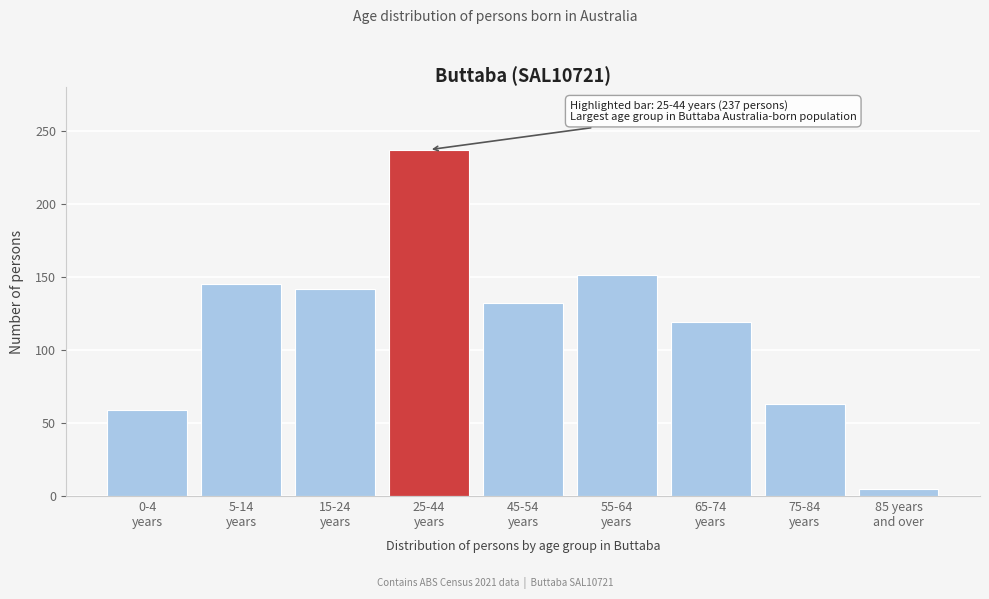

Reading left to right, extract all data points from this chart.

59	145	142	237	132	151	119	63	5